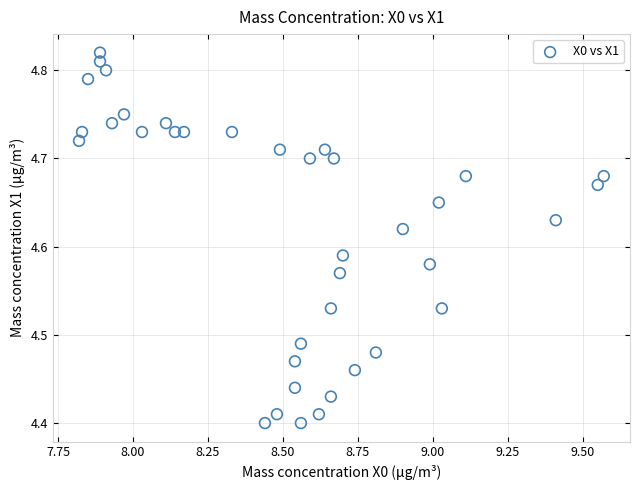

What is the range of Y values (max minus min)?

0.4